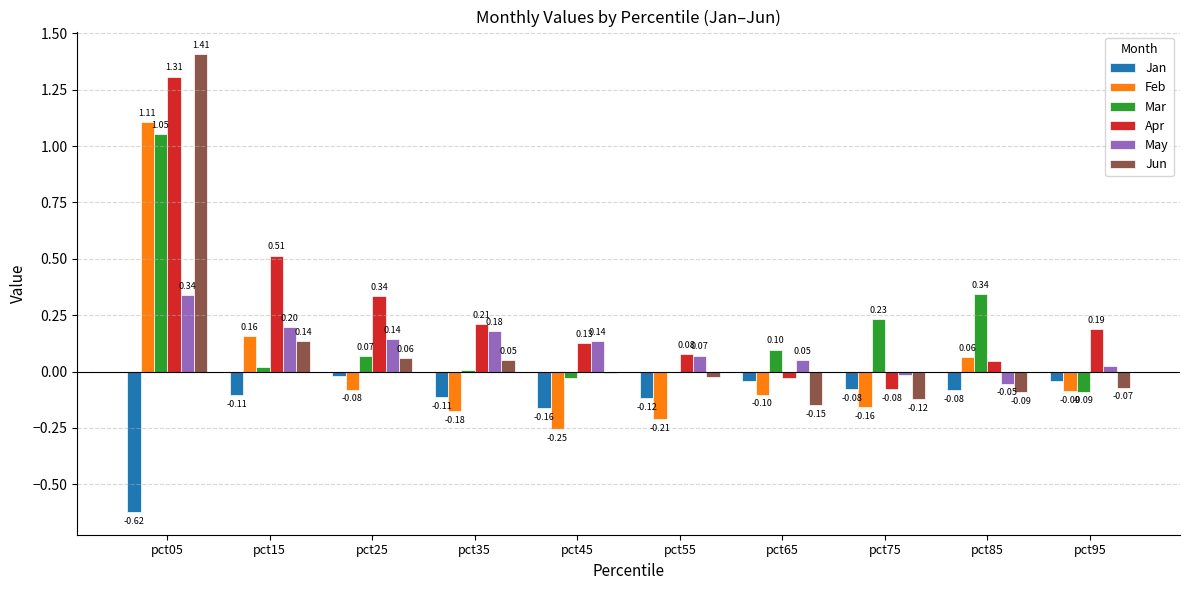

At which category is the sum across all series the highest?

pct05